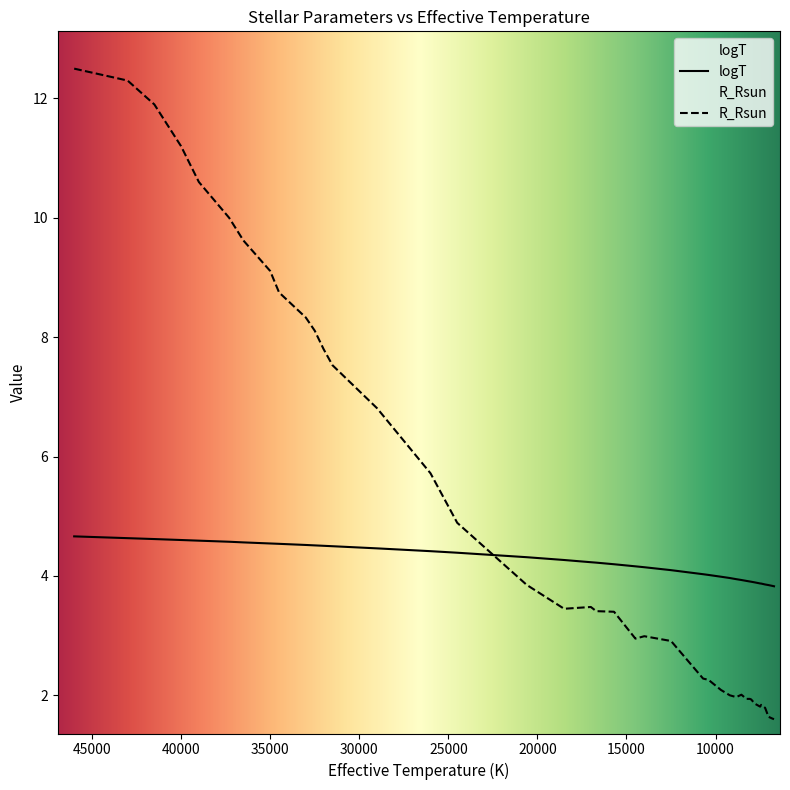

Reading right to left, extract all data points from this chart.

logT: 3.8	3.8	3.8	3.9	3.9	3.9	3.9	3.9	3.9	3.9	3.9	3.9	4.0	4.0	4.0	4.0	4.1	4.1	4.2	4.2	4.2	4.2	4.3	4.3	4.4	4.4	4.5	4.5	4.5	4.5	4.5	4.5	4.5	4.6	4.6	4.6	4.6	4.6	4.6	4.7
R_Rsun: 1.6	1.6	1.6	1.8	1.8	1.8	1.9	1.9	1.9	1.9	2.0	2.0	2.0	2.1	2.3	2.3	2.9	3.0	3.0	3.4	3.4	3.5	3.5	3.9	4.9	5.7	6.8	7.5	7.8	8.1	8.3	8.8	9.1	9.6	10.0	10.6	11.2	11.9	12.3	12.5